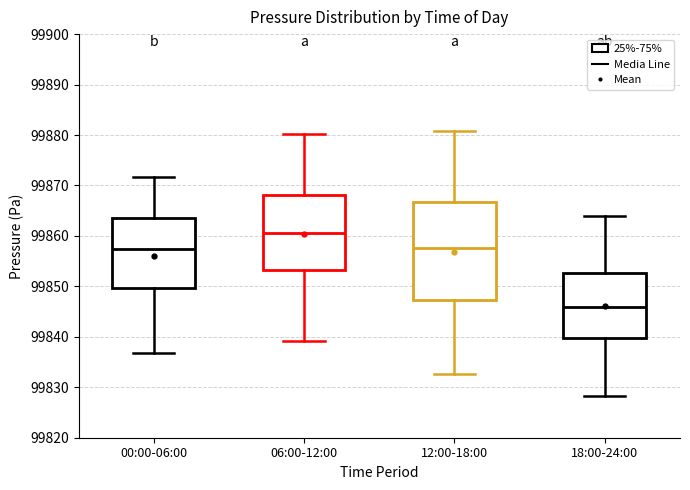

Which box is the tallest, from its lower edge to its upper edge?

12:00-18:00